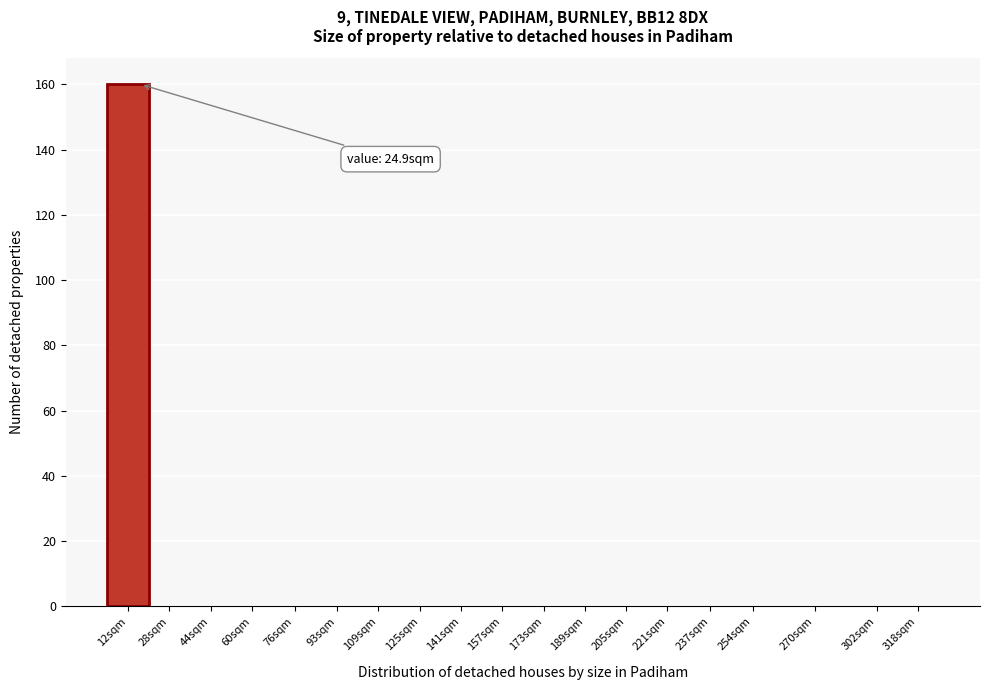

Reading right to left, list all the values displayed in this chart.

318sqm=0	302sqm=0	270sqm=0	254sqm=0	237sqm=0	221sqm=0	205sqm=0	189sqm=0	173sqm=0	157sqm=0	141sqm=0	125sqm=0	109sqm=0	93sqm=0	76sqm=0	60sqm=0	44sqm=0	28sqm=0	12sqm=160